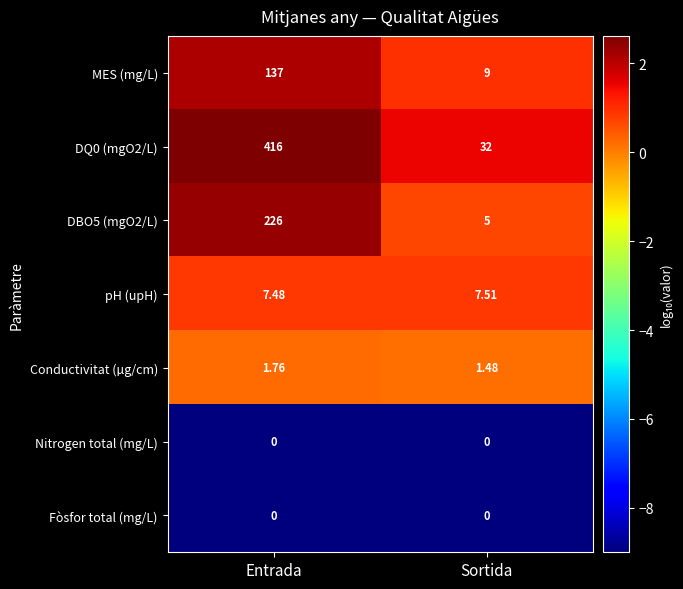

What is the total value across all series at Sortida?

55.0